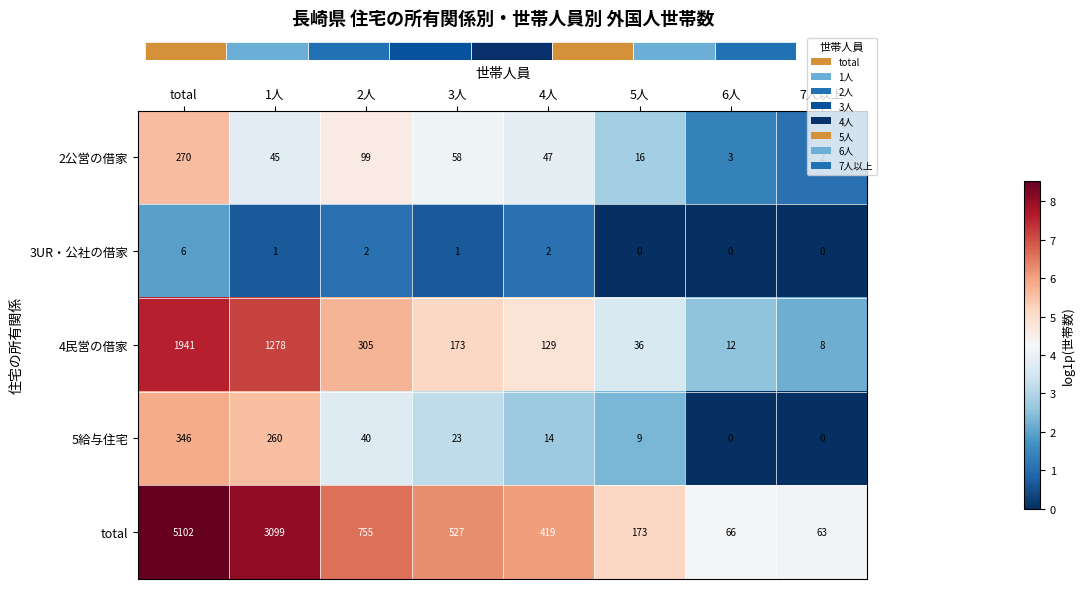

Is it true that 4民営の借家 equals 1.8 at 2人?

False